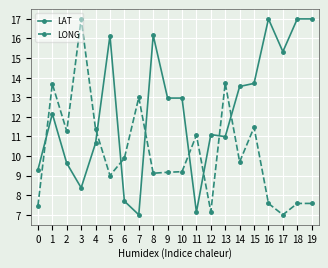

Rank the series at 6 from lowest to highest value.

LAT, LONG